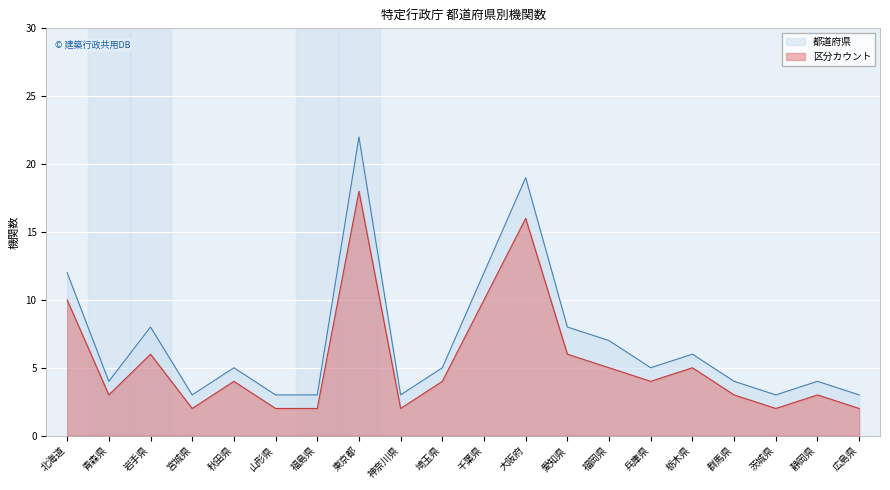

True or false: 区分カウント and 都道府県 cross at least once.

False